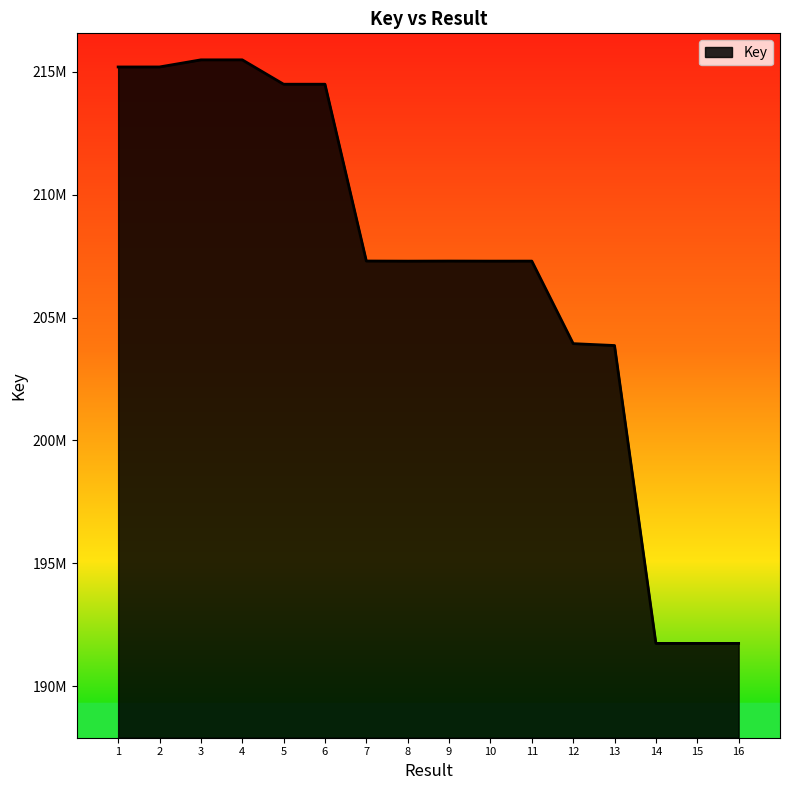

Reading left to right, transcribe all the data shown in this chart.

1=215185342	2=215186173	3=215474769	4=215475590	5=214484057	6=214484304	7=207296234	8=207291314	9=207295000	10=207292038	11=207292938	12=203937767	13=203860860	14=191750811	15=191750642	16=191750697